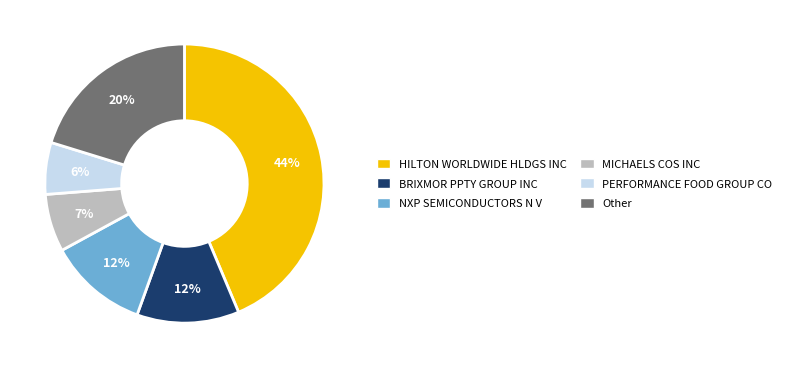

Is it true that Other is 28% of the pie?

False